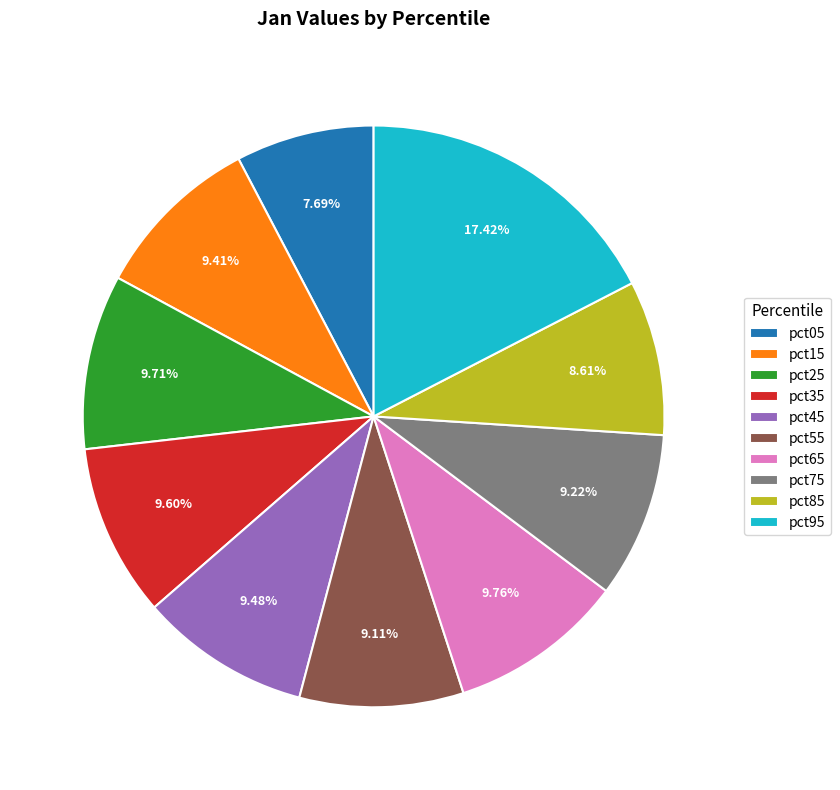

Is it true that pct15 is 9% of the pie?

True